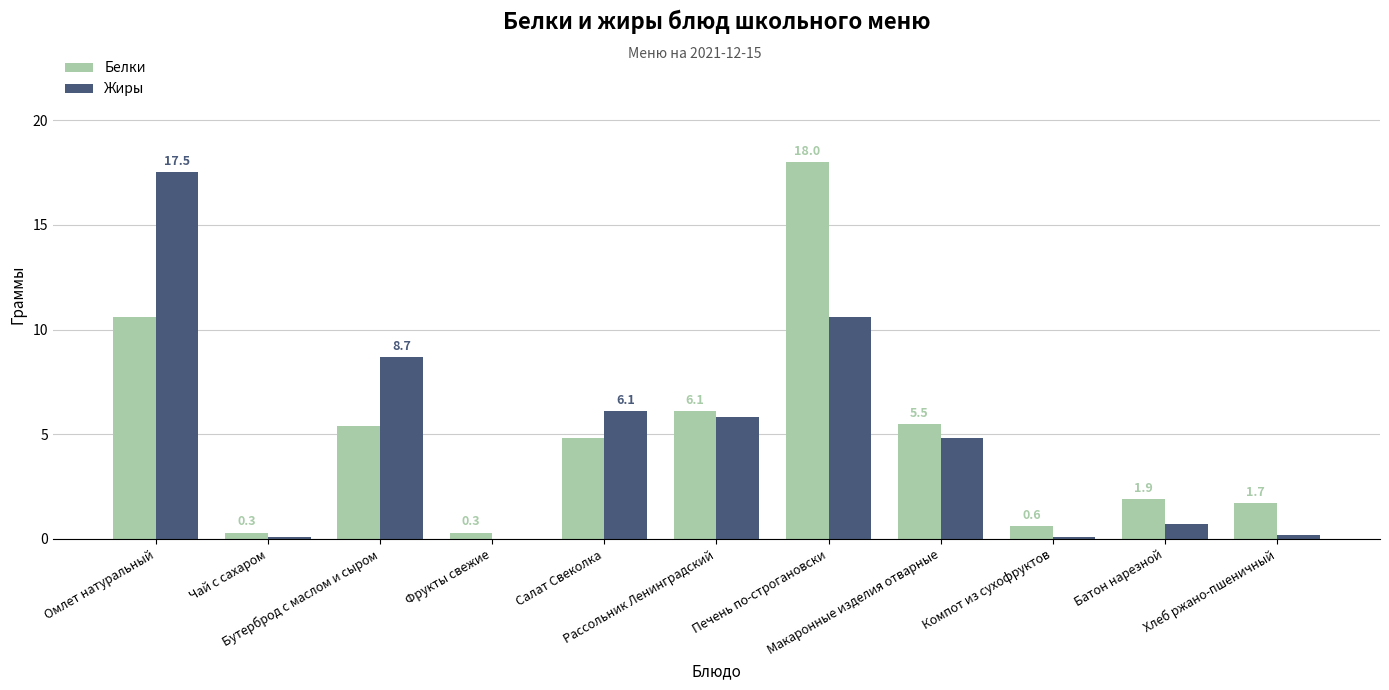

What is the maximum value for Жиры?

17.5